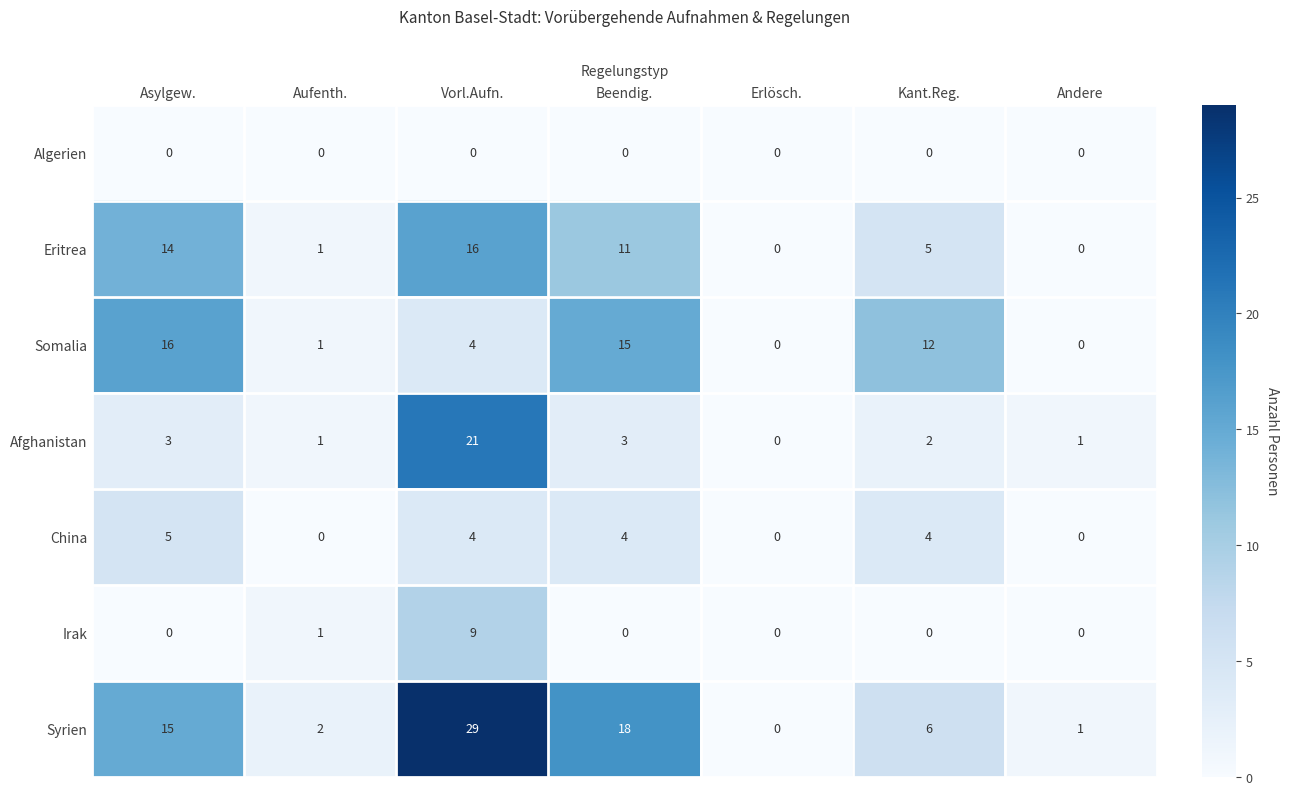

At which category is the sum across all series the highest?

Vorl.Aufn.